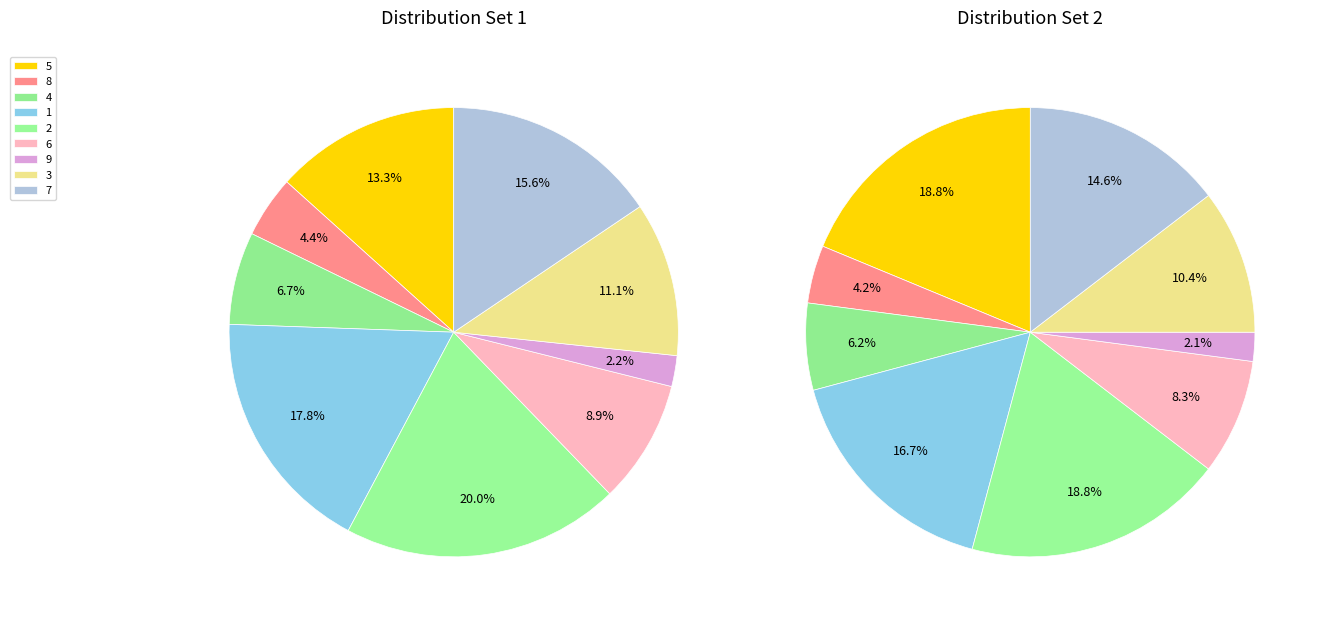

The 8 slice represents 4% of the pie. True or false?

True